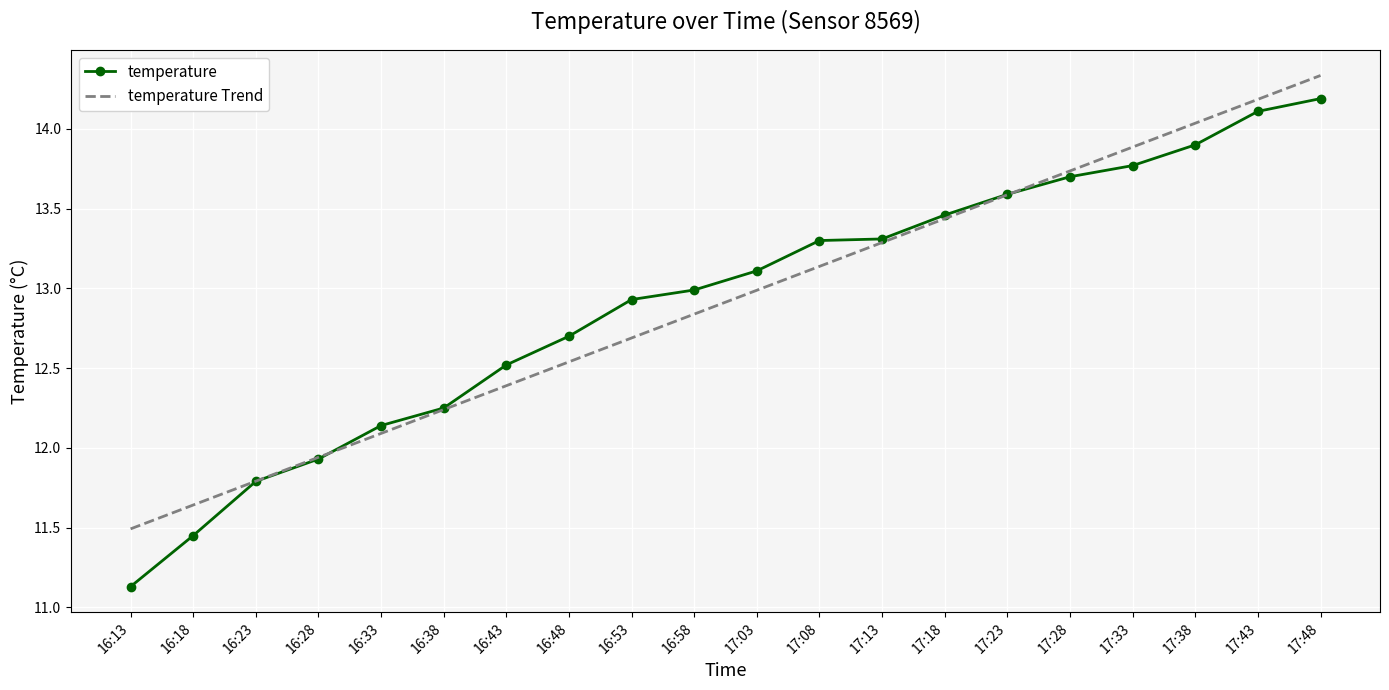

Which category has the lowest value in the temperature Trend series?

16:13